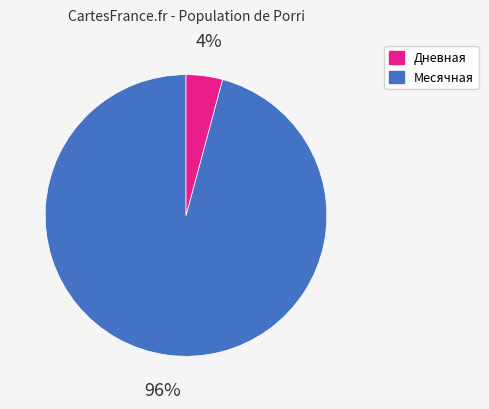

To the nearest percent, what is the difference between the largest and smallest slice percentages?

92%